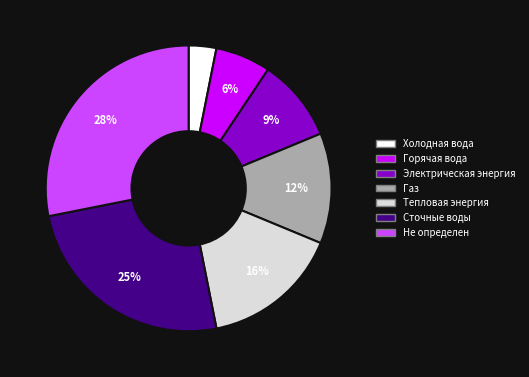

What is the largest slice in the pie chart?

Не определен